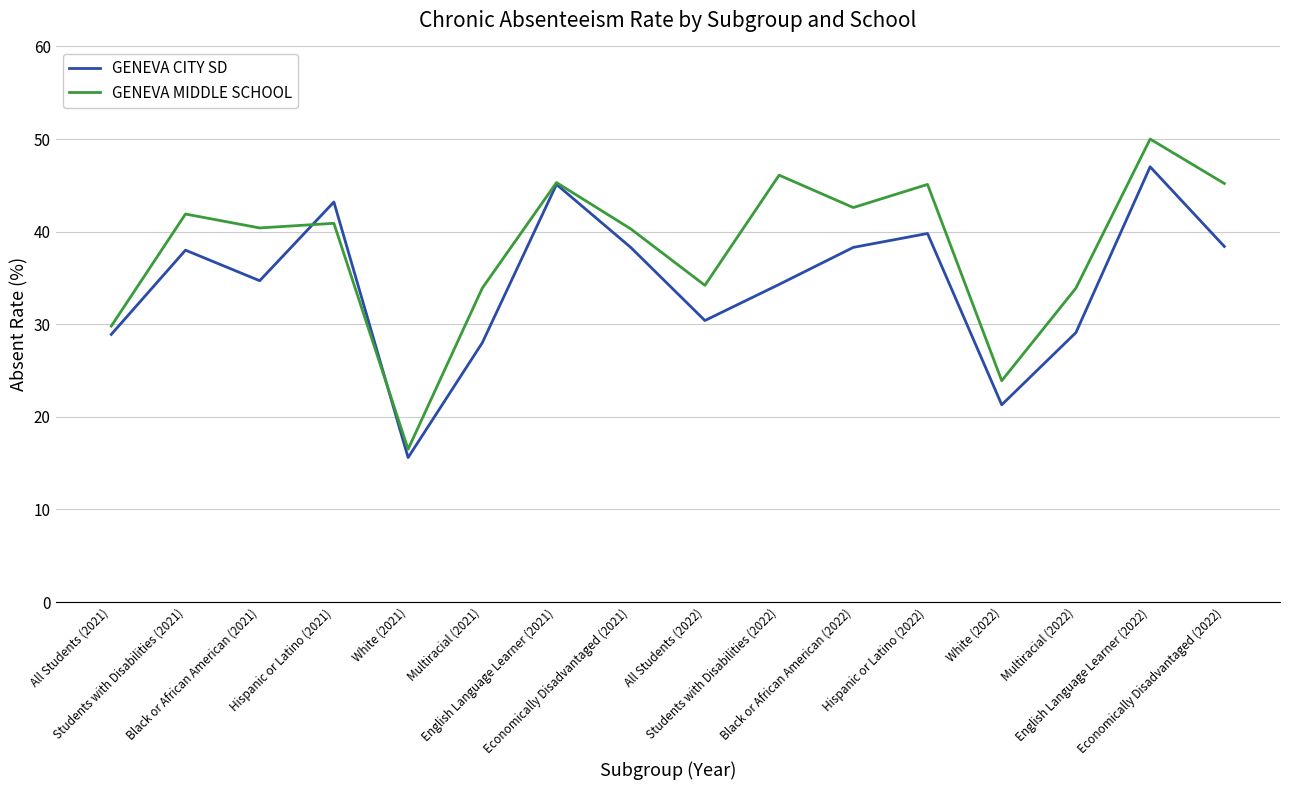

What is the maximum value for GENEVA MIDDLE SCHOOL?

50.0